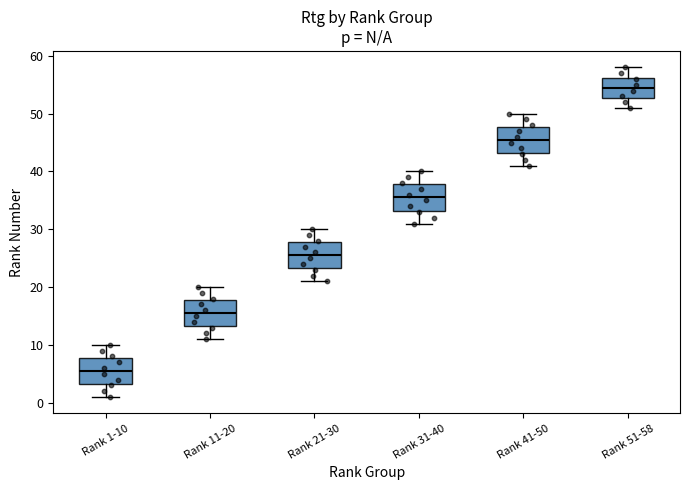

Reading left to right, transcribe this box plot: for each box, give where its median line is, the range the box spans, and where its two whiskers end, as read against the y-axis. The values are not printed on the chart, so give them approximately, as read against the axis.

Rank 1-10: median 6, box 3 to 8, whiskers 1 to 10
Rank 11-20: median 16, box 13 to 18, whiskers 11 to 20
Rank 21-30: median 26, box 23 to 28, whiskers 21 to 30
Rank 31-40: median 36, box 33 to 38, whiskers 31 to 40
Rank 41-50: median 46, box 43 to 48, whiskers 41 to 50
Rank 51-58: median 55, box 53 to 56, whiskers 51 to 58